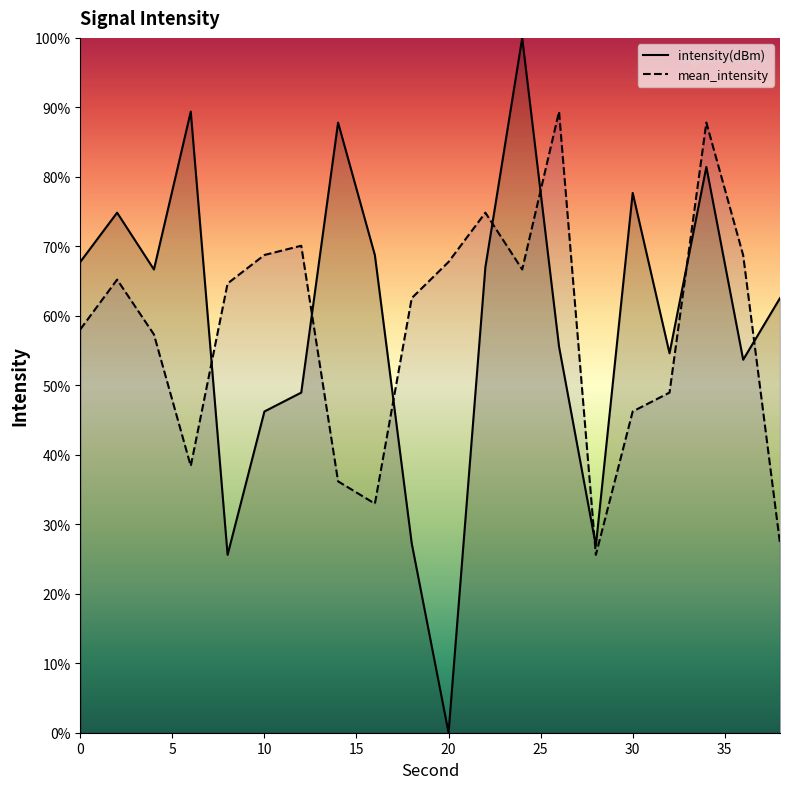

Does the chart have visible grid lines?

No